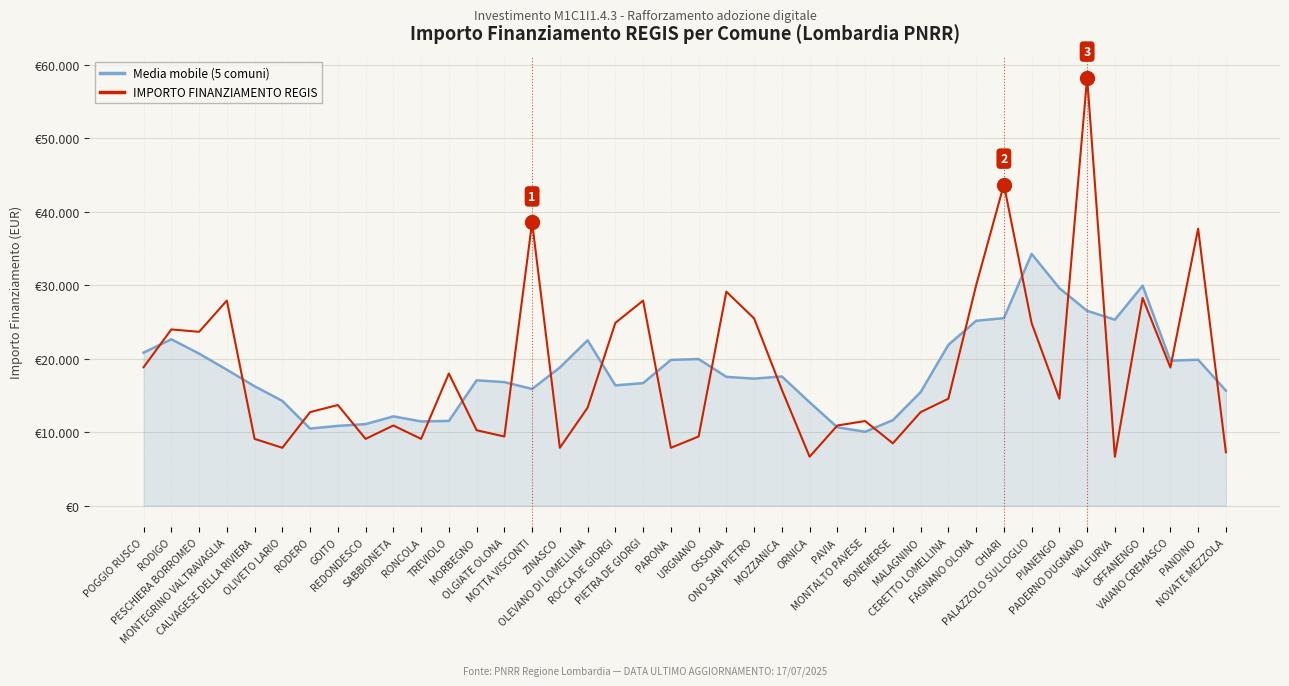

What is the minimum value for Media mobile (5 comuni)?

10076.2